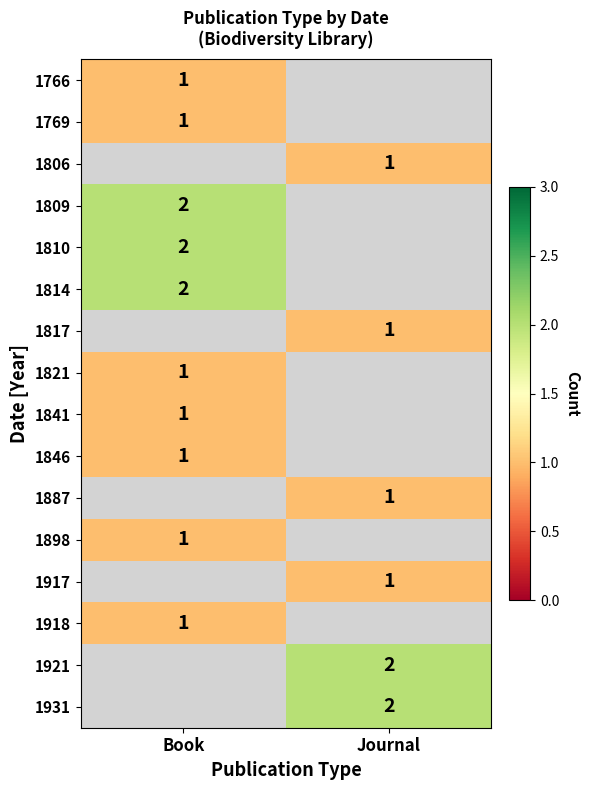

Is it true that 1817 equals 1.5 at Journal?

False